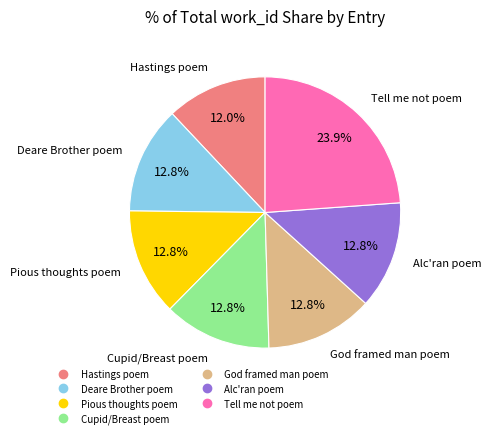

What is the total percentage of Pious thoughts poem and Alc'ran poem?

25.6%